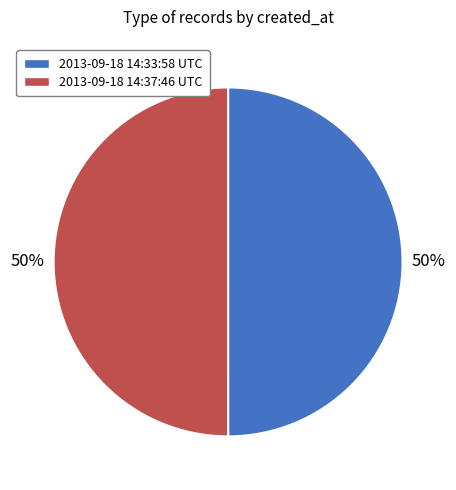

To the nearest percent, what is the combined percentage of 2013-09-18 14:33:58 UTC and 2013-09-18 14:37:46 UTC?

100%